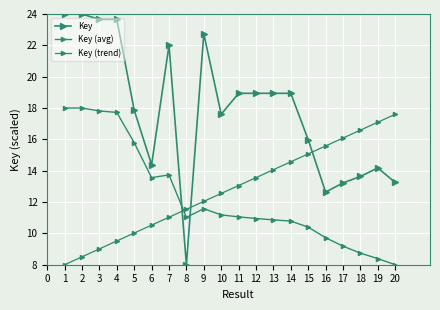

Rank the categories by Key value from lowest to highest.

8, 16, 17, 20, 18, 19, 6, 15, 10, 5, 14, 11, 13, 12, 7, 9, 4, 3, 2, 1